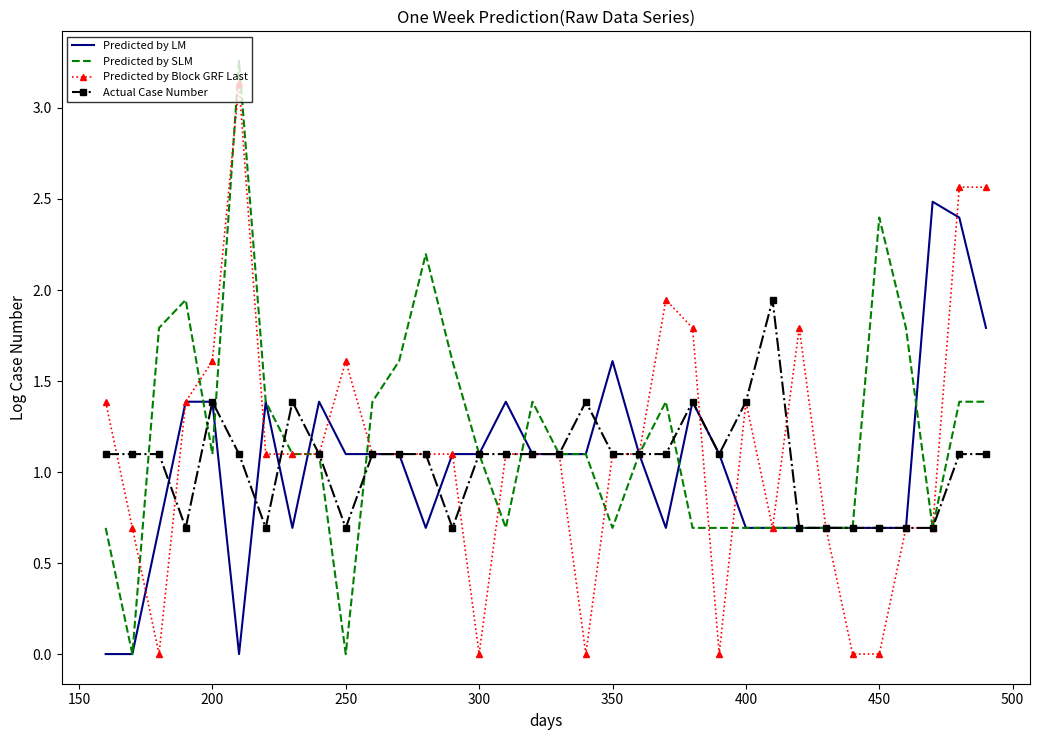

How many interior local peaks does the Predicted by SLM series have?

6